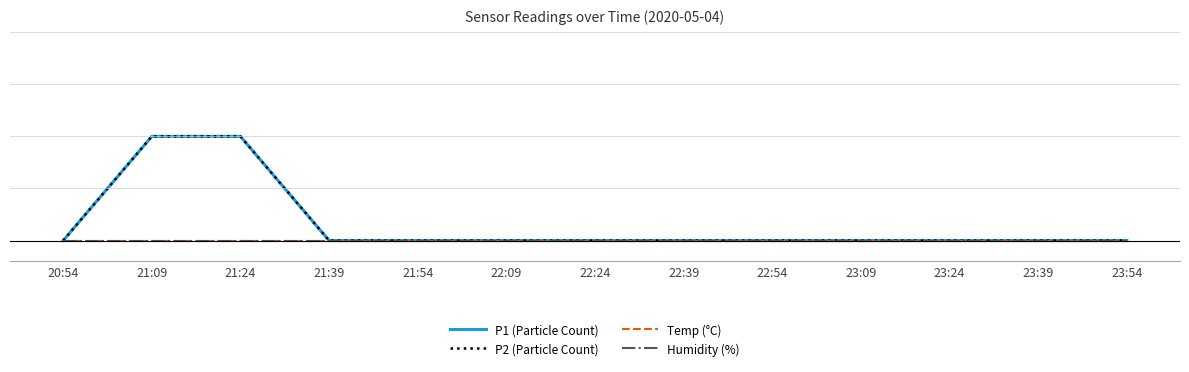

True or false: P1 (Particle Count) and Humidity (%) cross at least once.

False